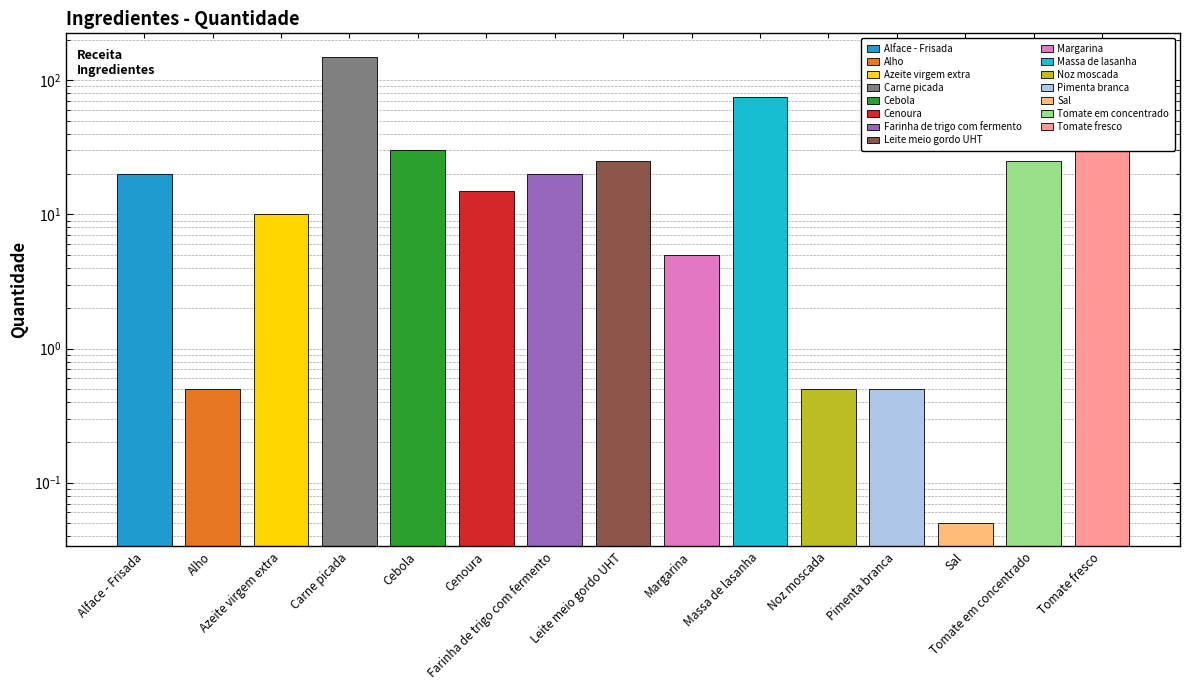

What is the difference between the maximum and second lowest values?

149.5